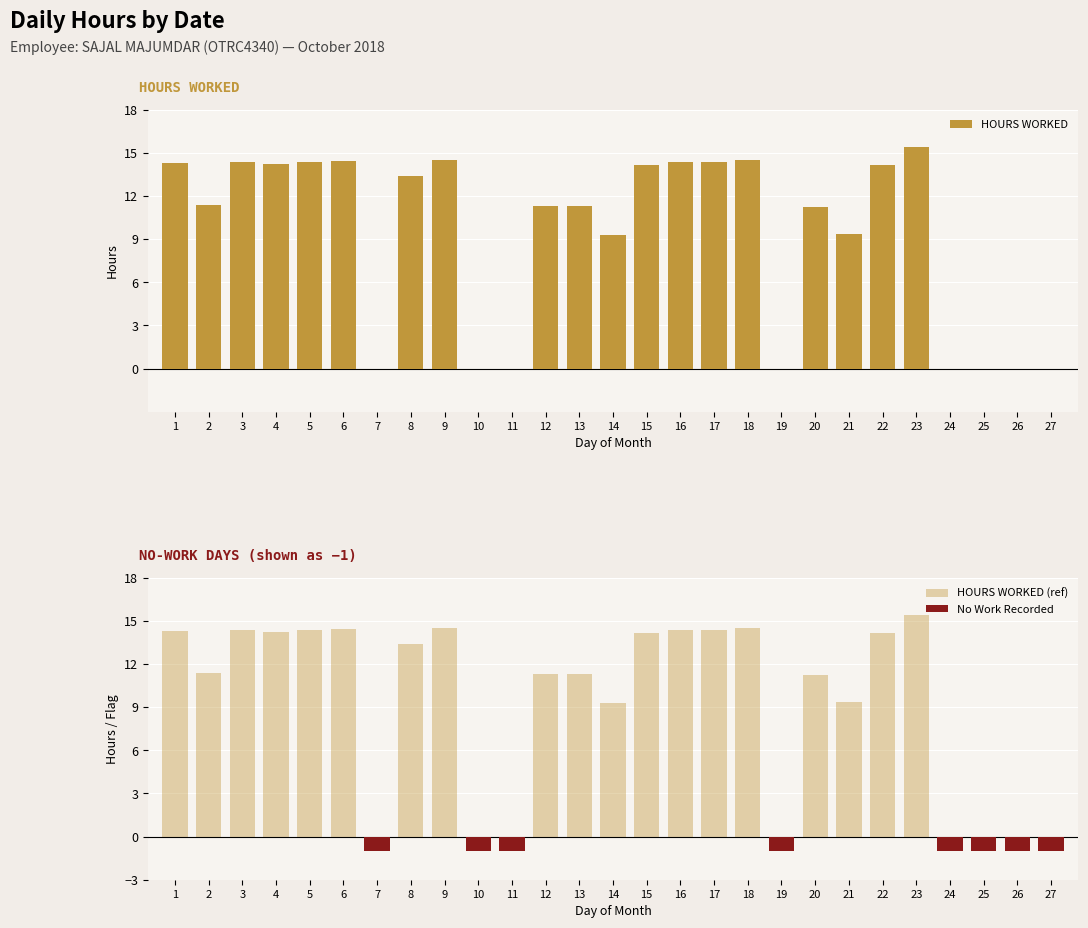

Read the HOURS WORKED value at 3.

14.4